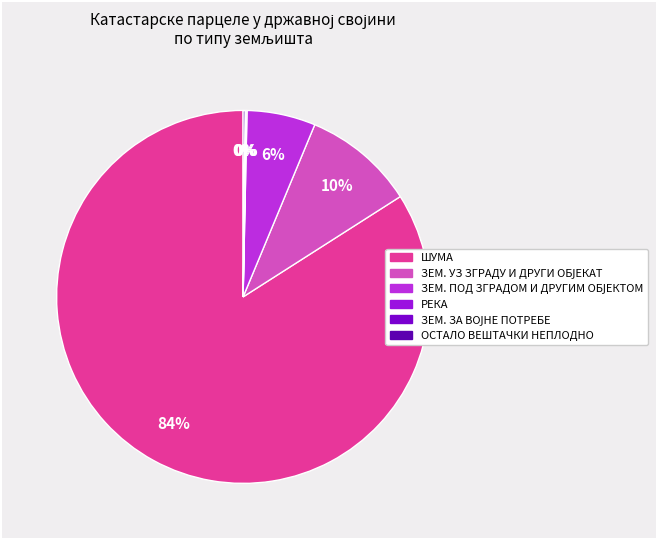

What is the largest slice in the pie chart?

ШУМА